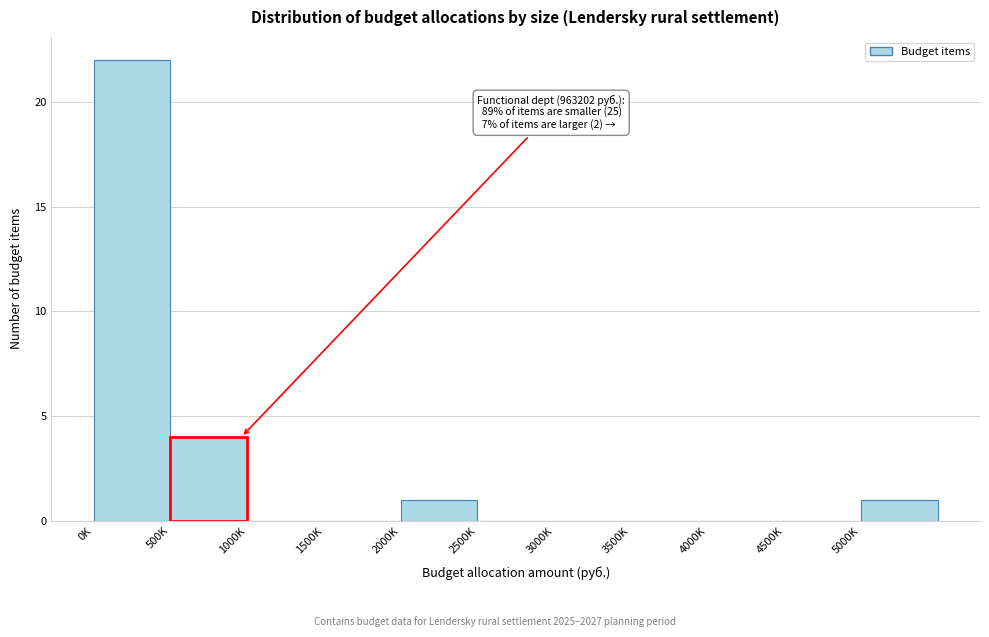

Reading left to right, list all the values displayed in this chart.

0K=22	500K=4	1000K=0	1500K=0	2000K=1	2500K=0	3000K=0	3500K=0	4000K=0	4500K=0	5000K=1